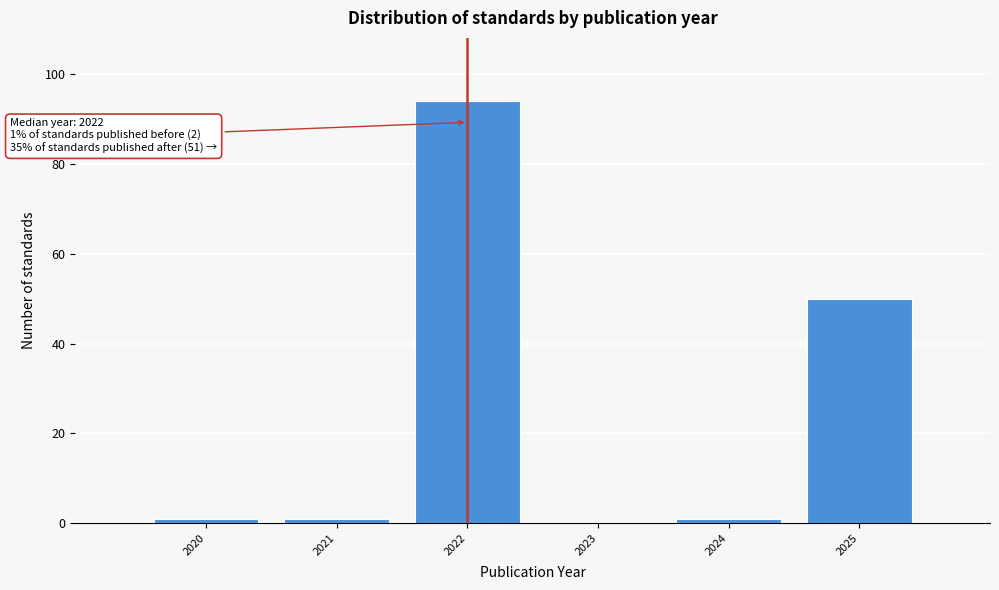

Over which range of the x-axis is the bar tallest?

2021.5 to 2022.5